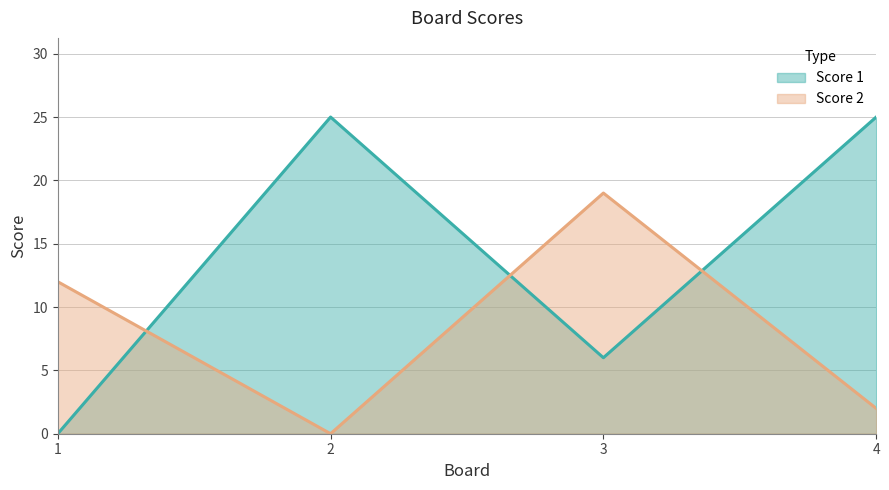

Which category has the lowest value in the Score 2 series?

2